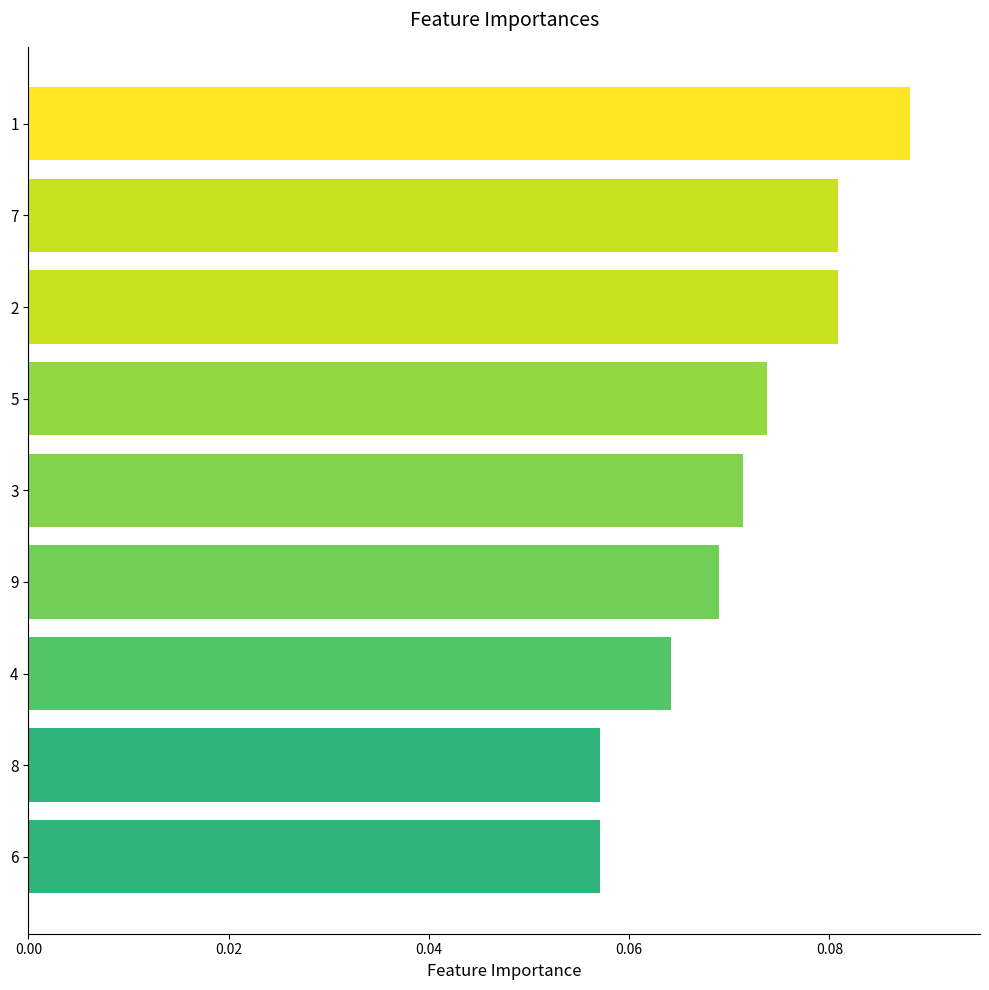

What position from the bottom is 7?

8